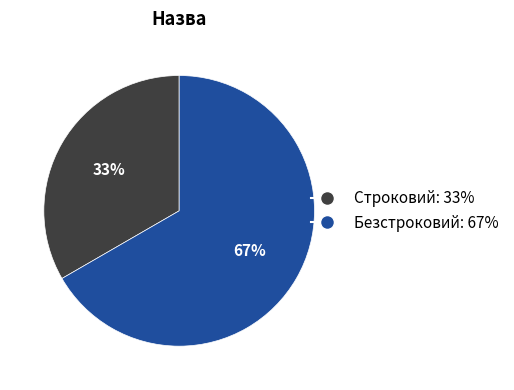

Rank the categories by value from highest to lowest.

Безстроковий, Строковий